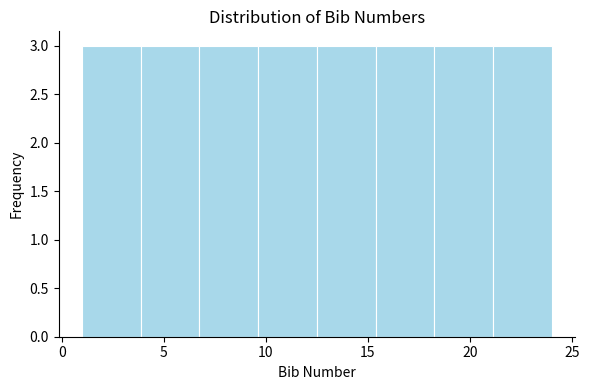

Reading left to right, transcribe this chart: for each bar, give the range it covers on the x-axis and its height. Neither the bar edges nor the heights are printed on the chart, so give them approximately, as read against the axes.

1.0 to 4.0: 3
4.0 to 7.0: 3
7.0 to 9.5: 3
9.5 to 12.5: 3
12.5 to 15.5: 3
15.5 to 18.5: 3
18.5 to 21.0: 3
21.0 to 24.0: 3